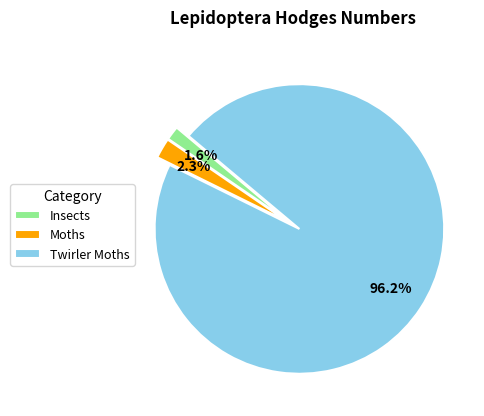

Is it true that Twirler Moths is 96% of the pie?

True